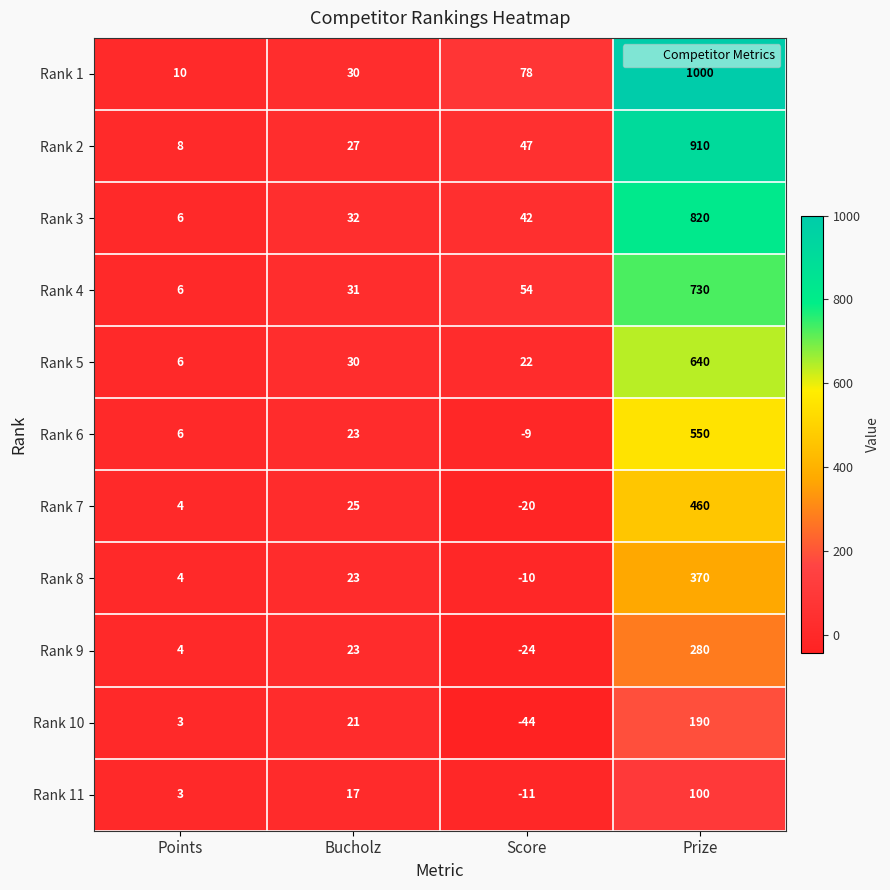

What is the approximate value of Rank 6 at Score?

-9